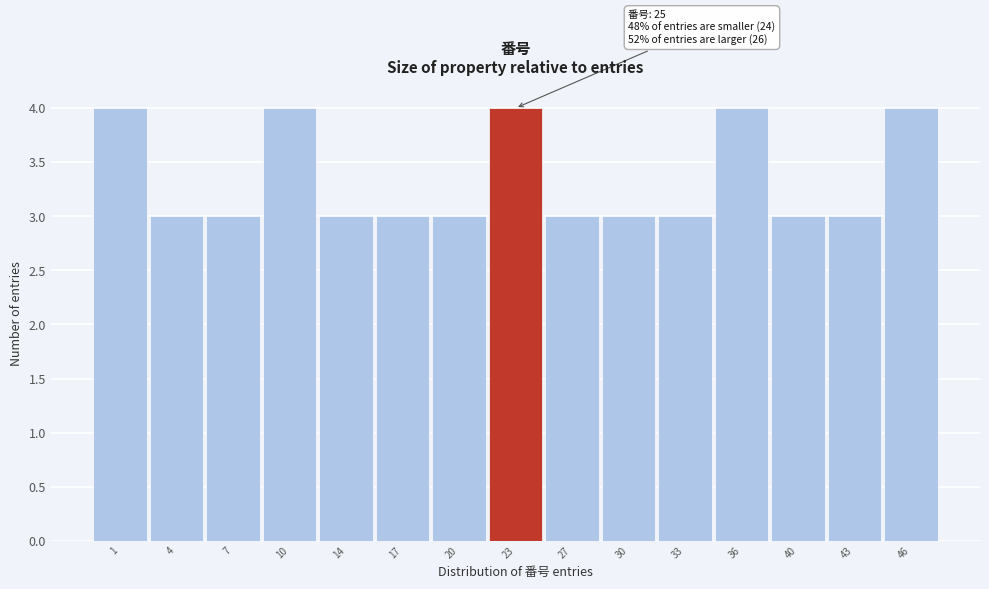

Reading left to right, what are all the values shown in this chart?

4	3	3	4	3	3	3	4	3	3	3	4	3	3	4